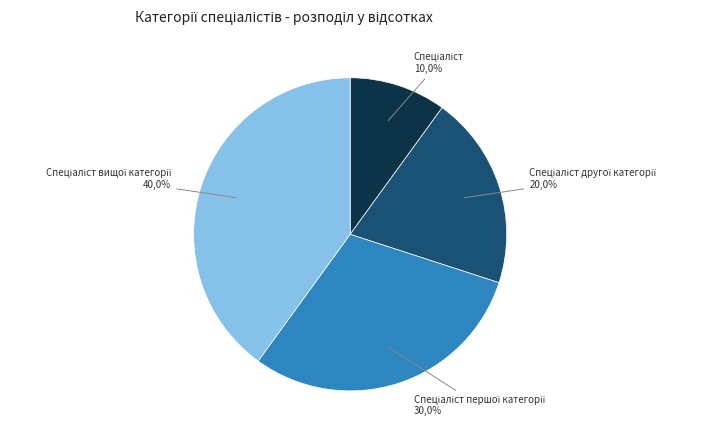

Combined, what portion of the pie is Спеціаліст першої категорії and Спеціаліст другої категорії?

50.0%